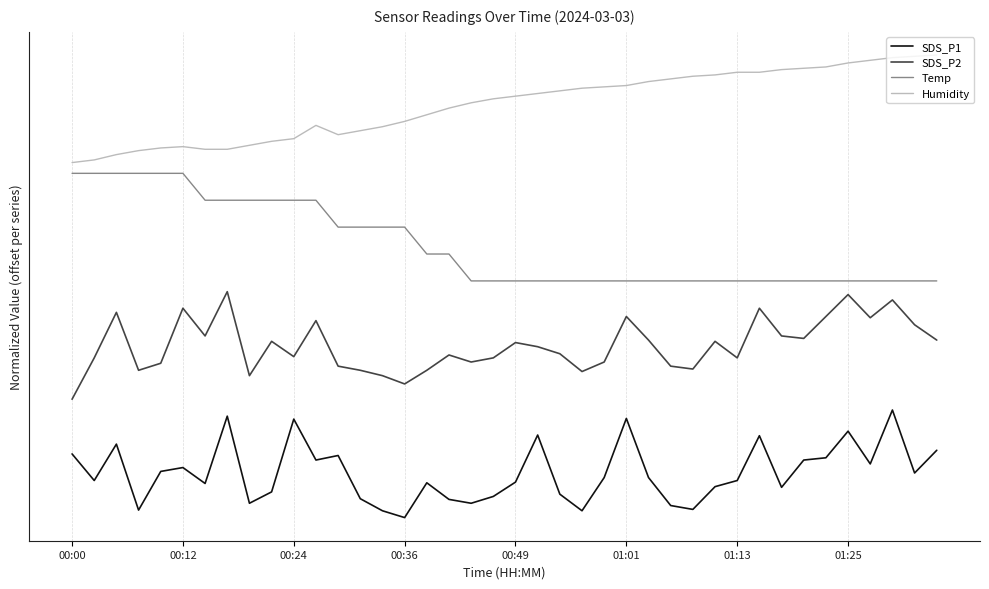

What are all the series names shown in the legend?

SDS_P1, SDS_P2, Temp, Humidity